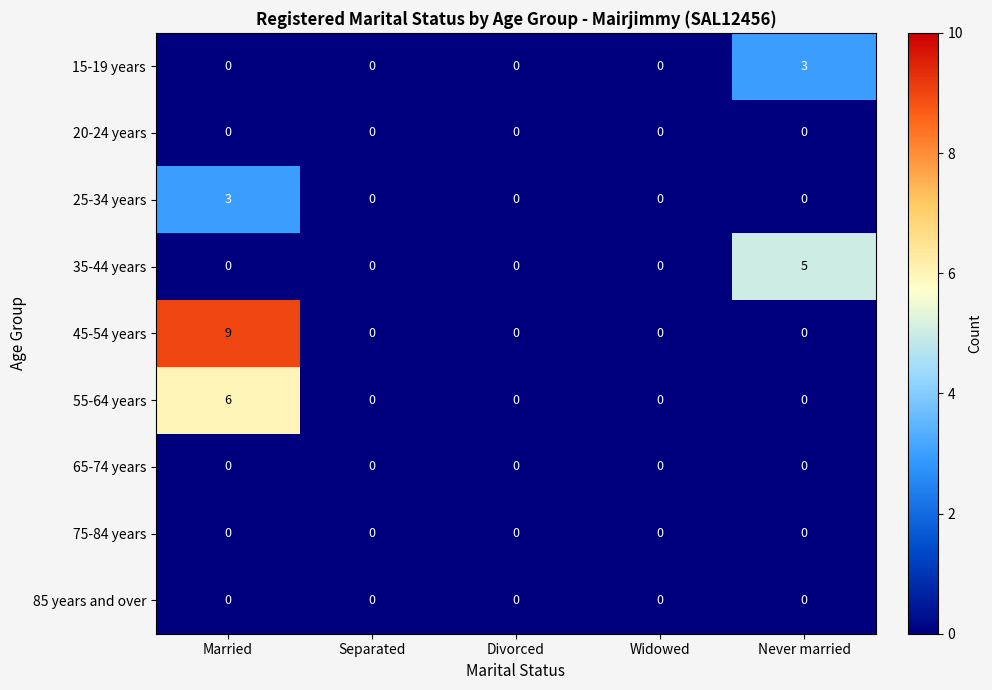

At which label does 35-44 years reach its peak?

Never married